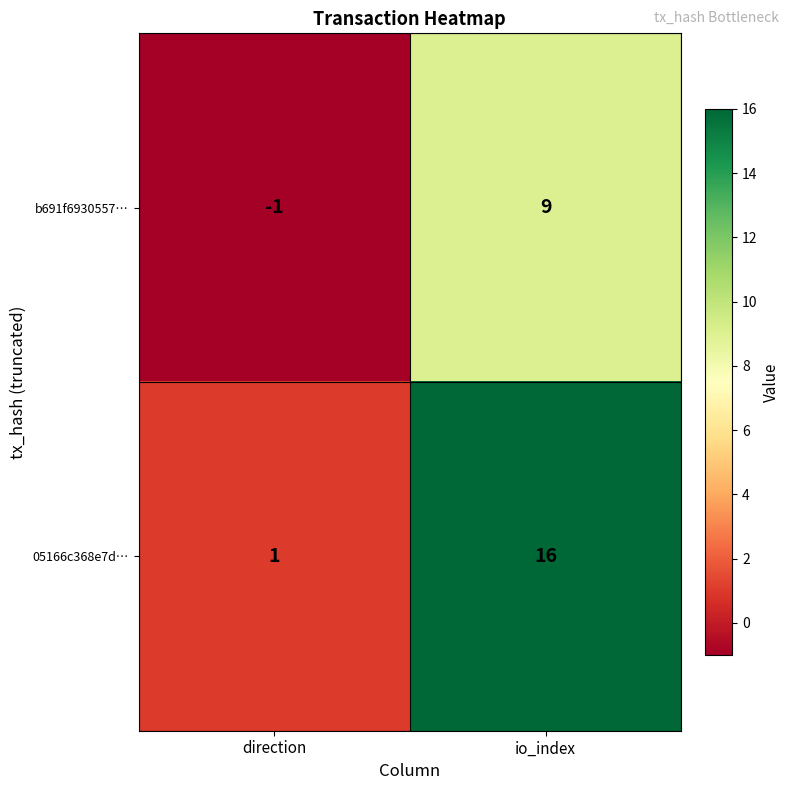

Rank the series by their maximum value, from lowest to highest.

b691f6930557…, 05166c368e7d…